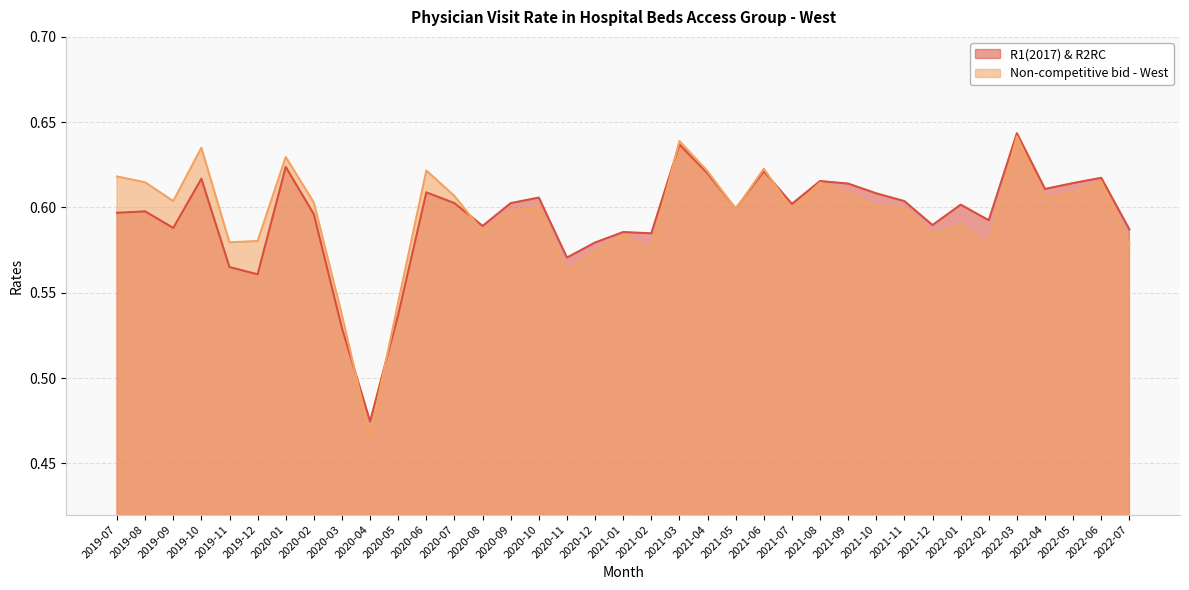

Which series changed the most between 2019-07 and 2019-12?

Non-competitive bid - West